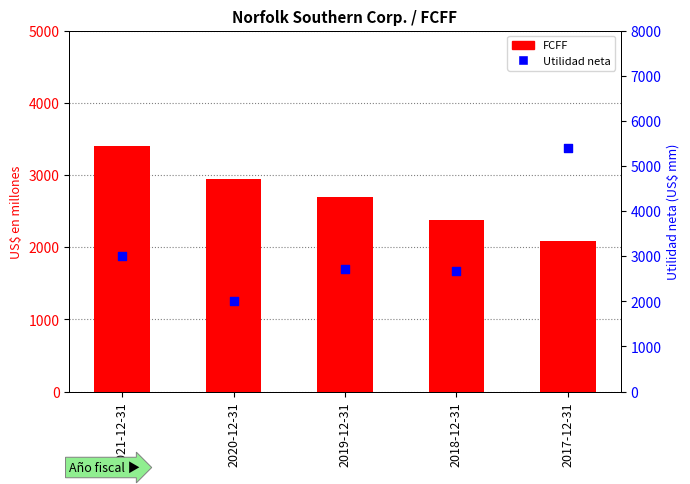

Which series has the largest total across all categories?

Utilidad neta